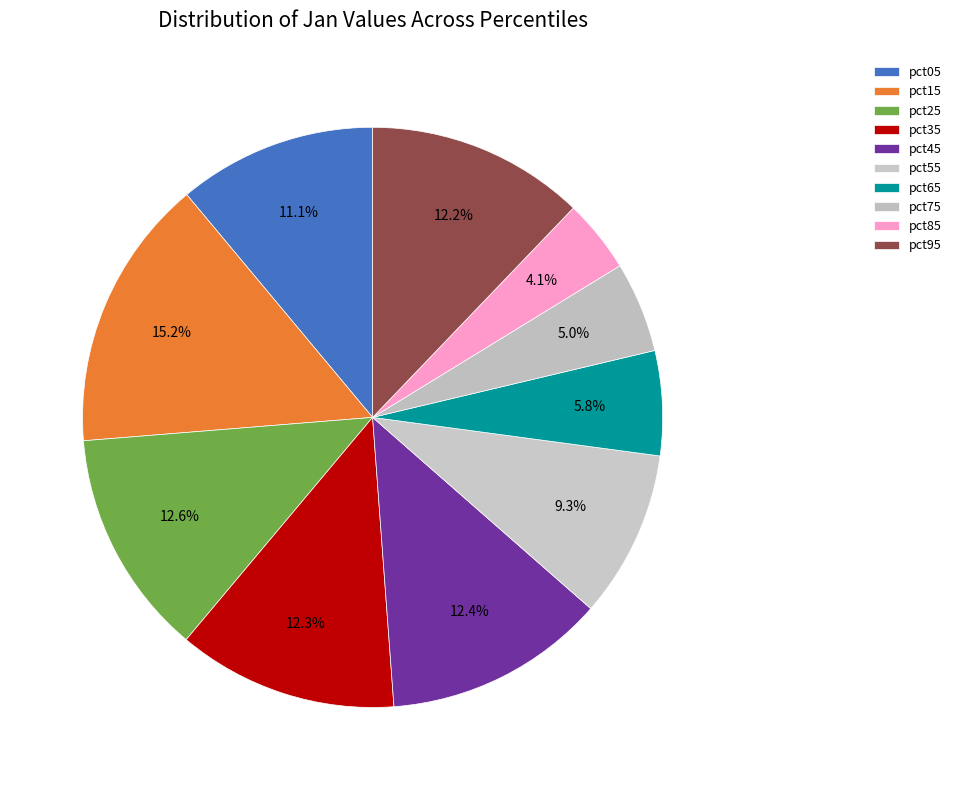

What is the smallest slice in the pie chart?

pct85